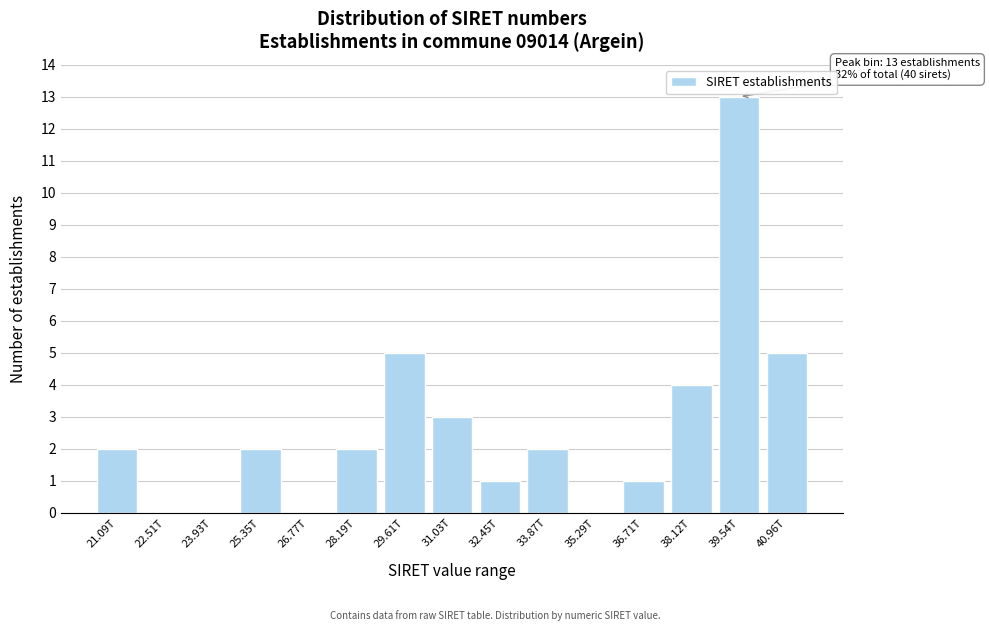

Reading left to right, extract all data points from this chart.

21.09T=2	22.51T=0	23.93T=0	25.35T=2	26.77T=0	28.19T=2	29.61T=5	31.03T=3	32.45T=1	33.87T=2	35.29T=0	36.71T=1	38.12T=4	39.54T=13	40.96T=5